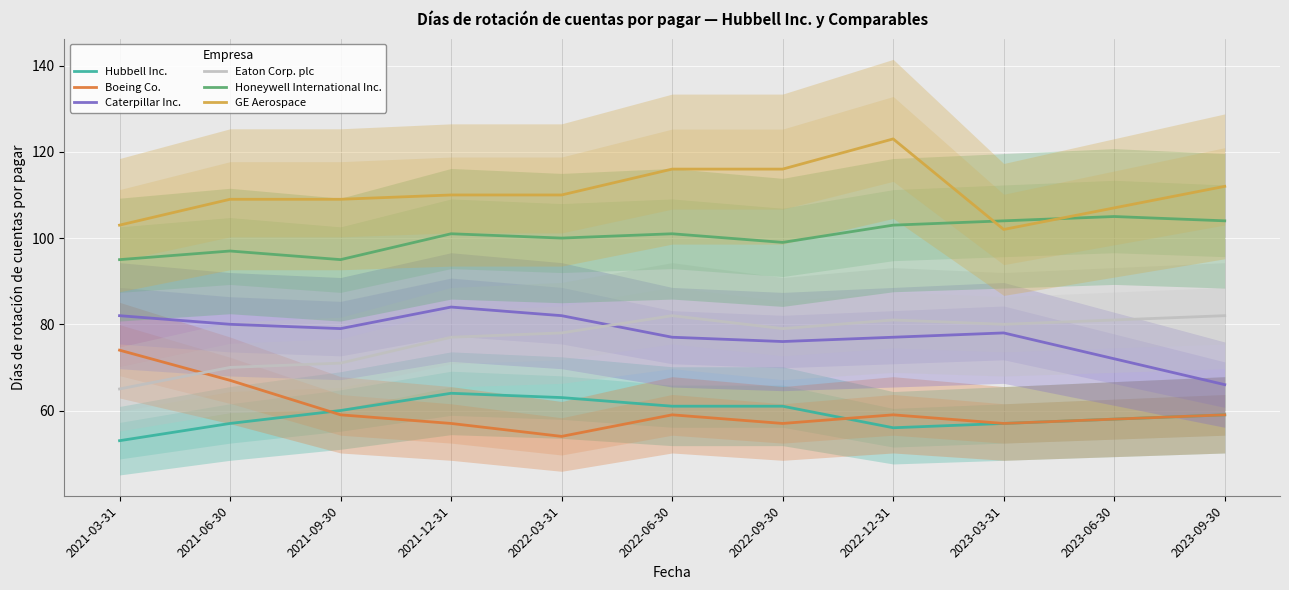

Count the number of categories in the chart.

11